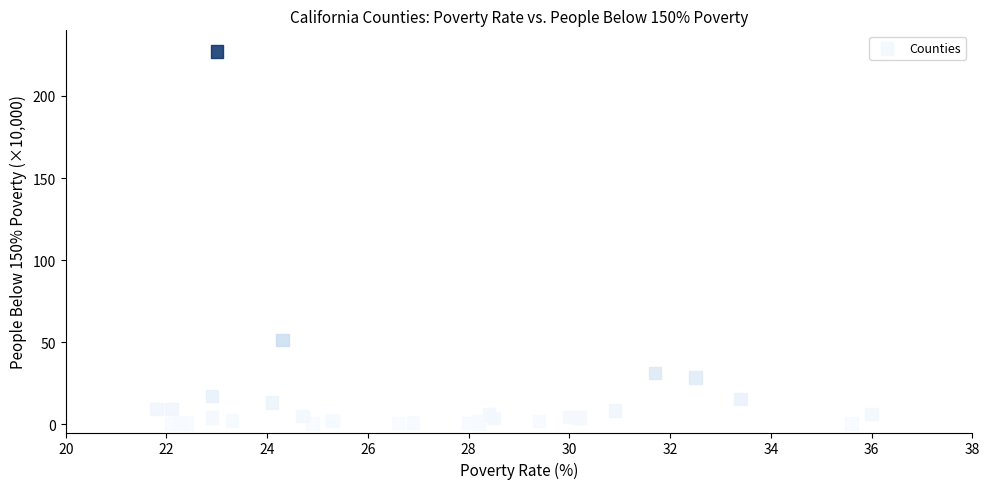

What Y value in the scatter plot is closest to 113?

51.5